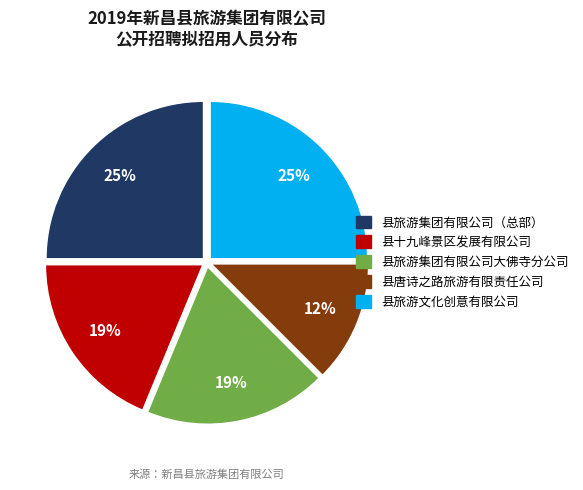

Which has a higher value, 县唐诗之路旅游有限责任公司 or 县旅游集团有限公司（总部）?

县旅游集团有限公司（总部）